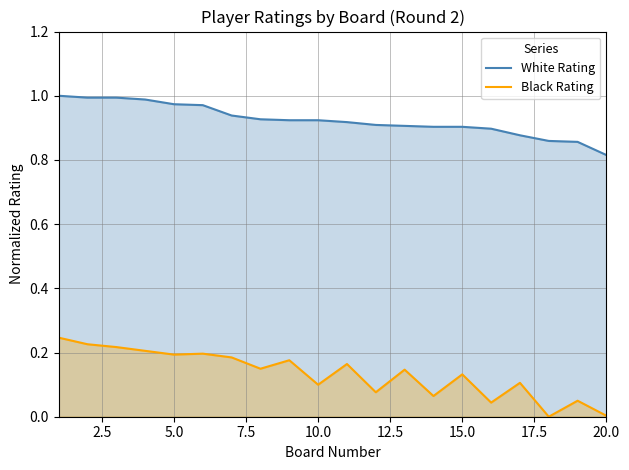

True or false: White Rating and Black Rating cross at least once.

False